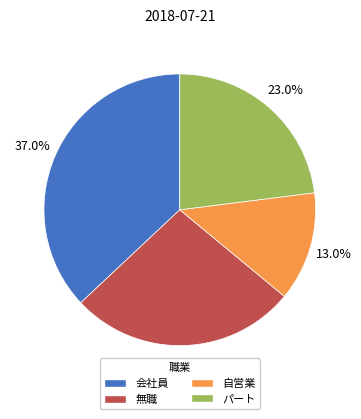

Count the number of slices in the pie.

4